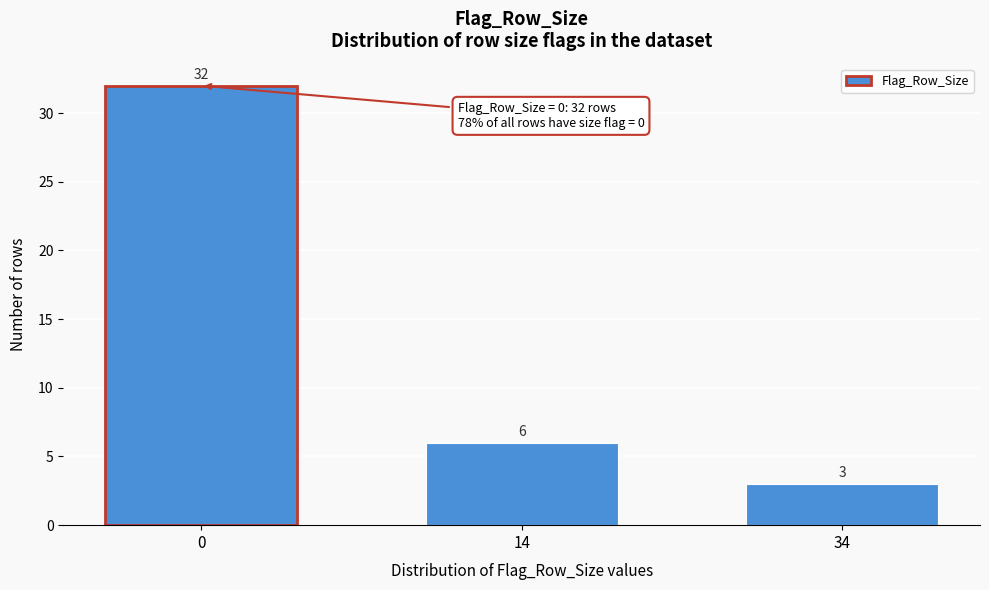

Reading right to left, extract all data points from this chart.

34=3	14=6	0=32